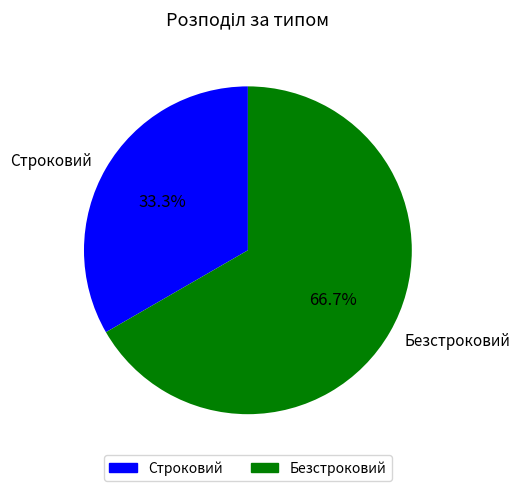

To the nearest percent, what percentage of the pie is Безстроковий?

67%